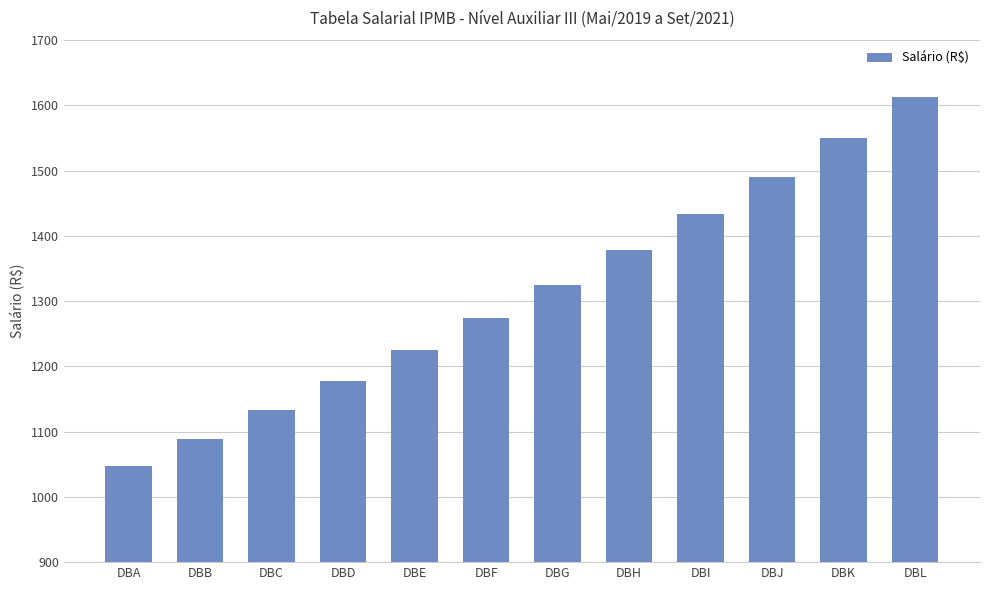

How many data points are above 1325?

6